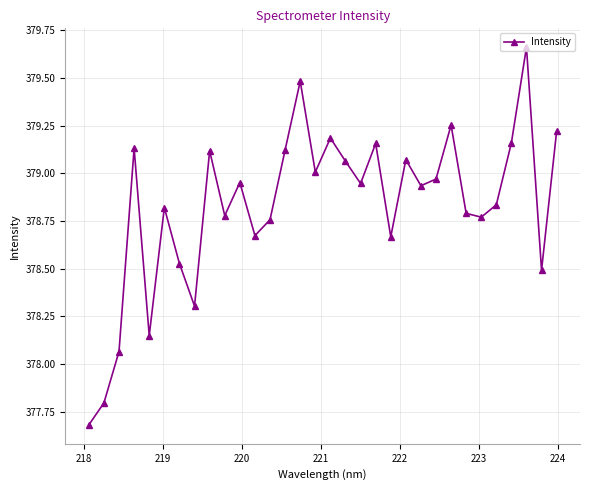

What is the sum of all values?

12122.5